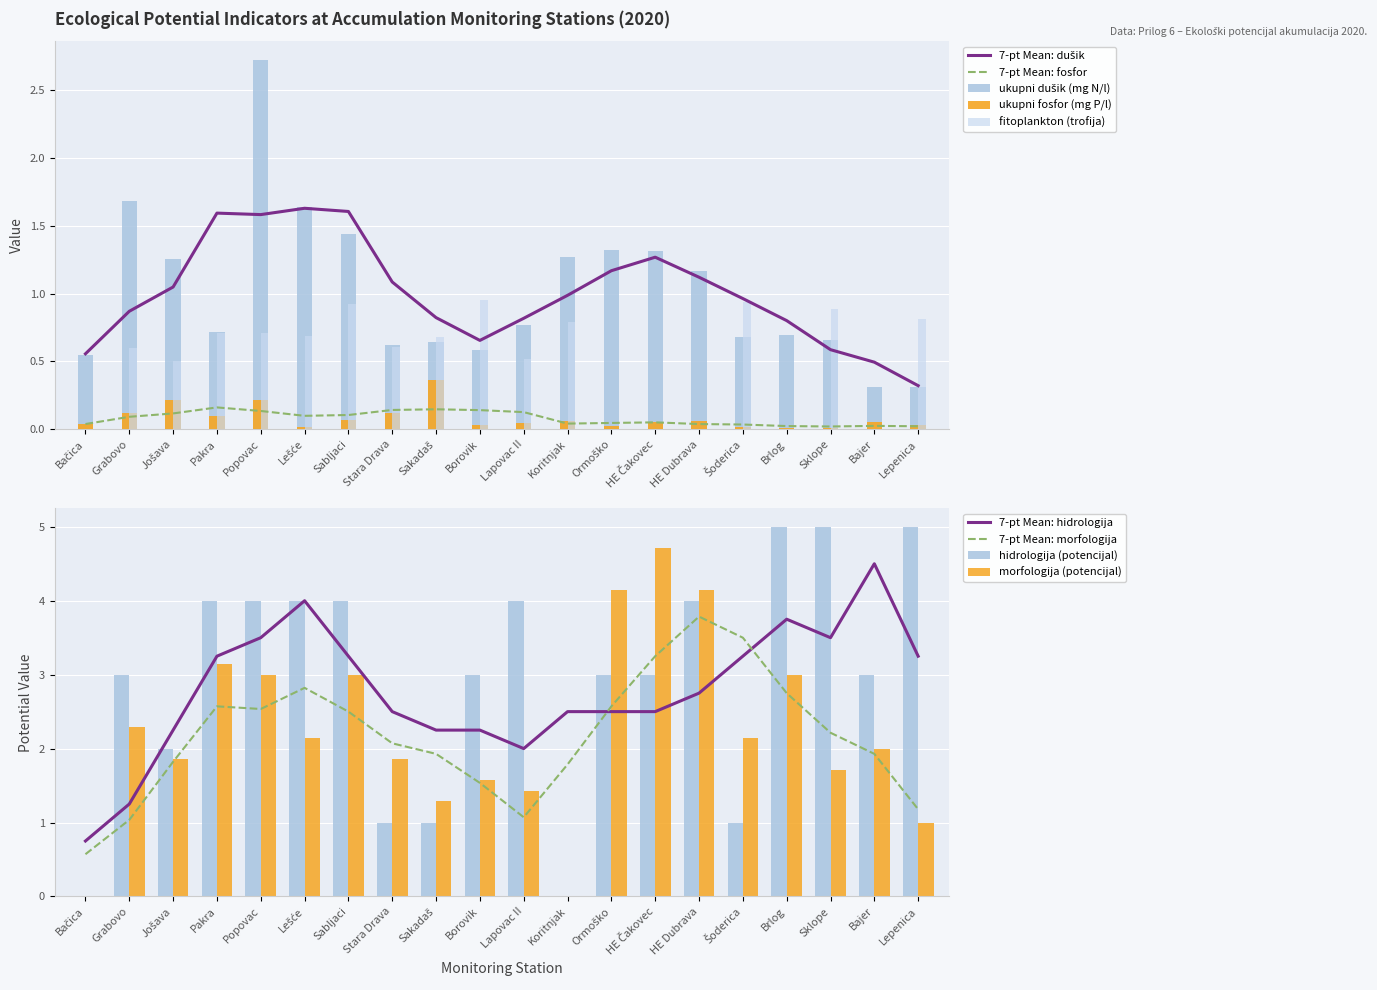

The ukupni dušik (mg N/l) series shows 1.3 at Koritnjak. True or false?

True